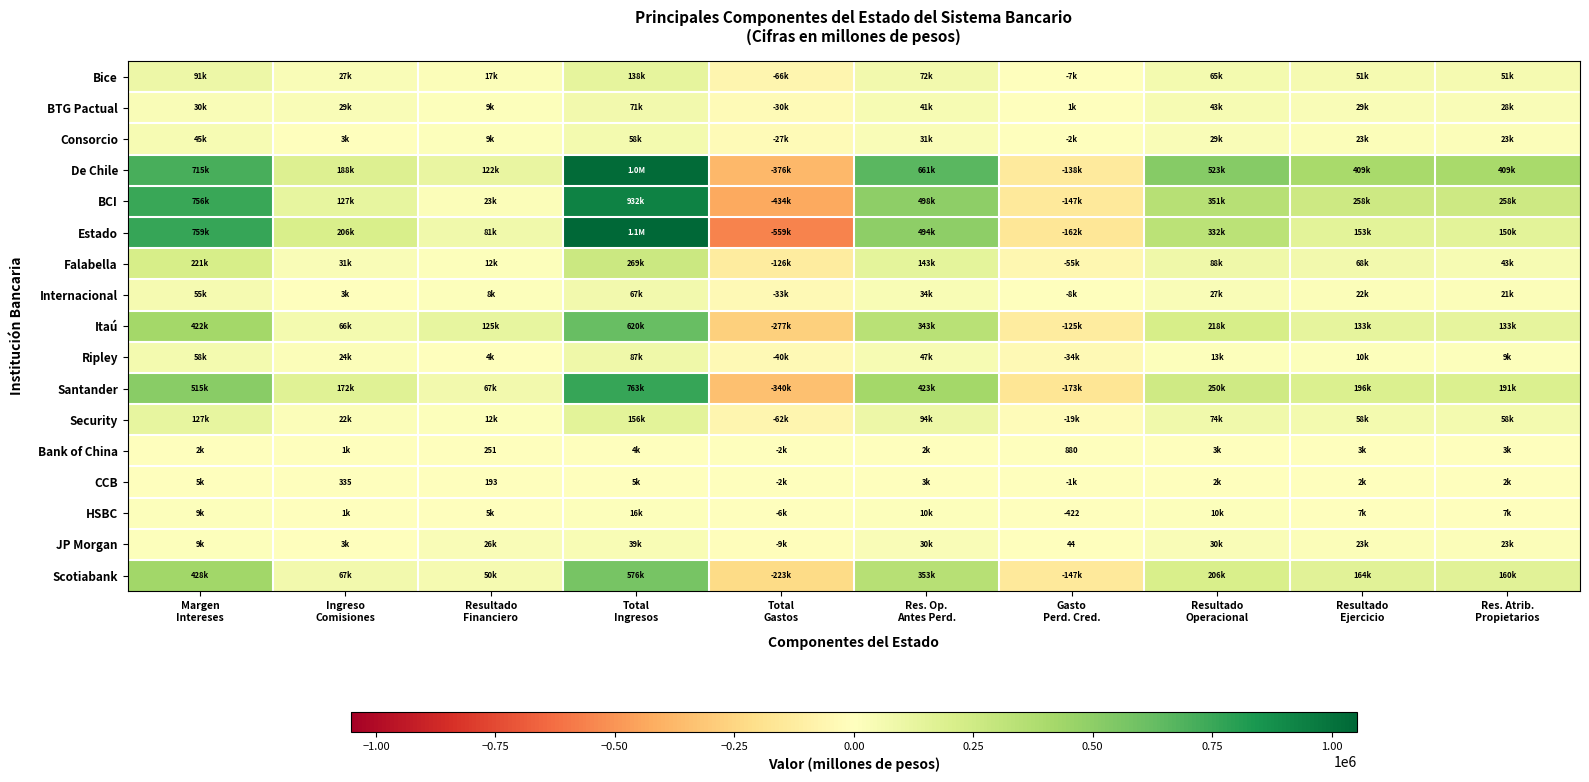

Count the number of categories in the chart.

10